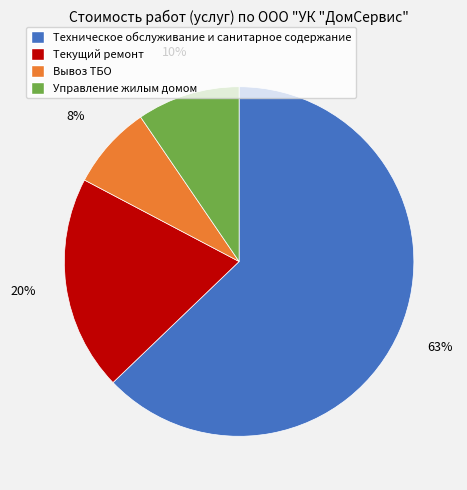

What is the largest slice in the pie chart?

Техническое обслуживание и санитарное содержание